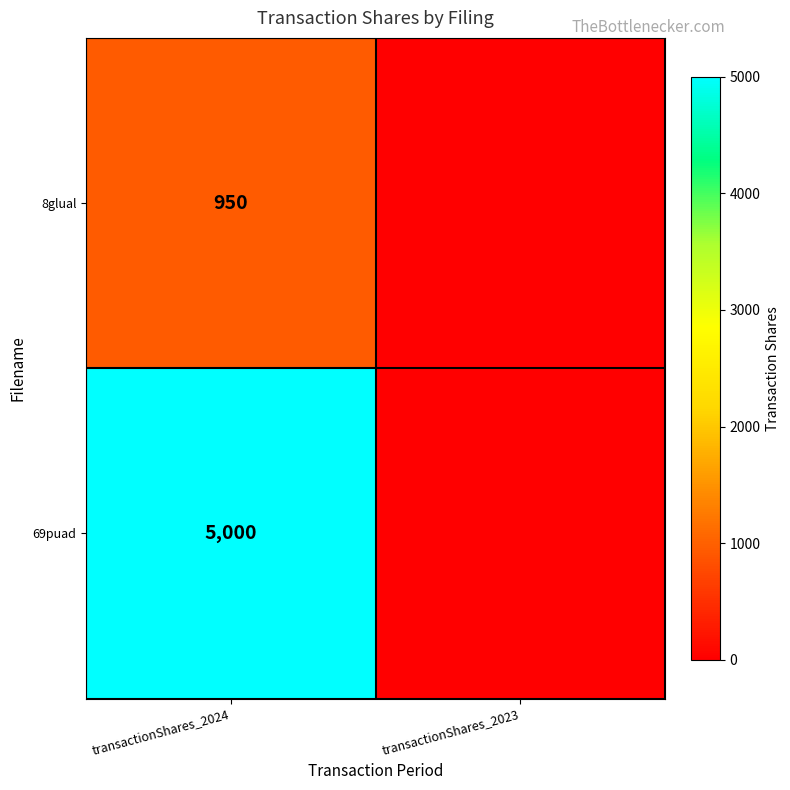

Rank the series at transactionShares_2024 from highest to lowest value.

69puad, 8glual